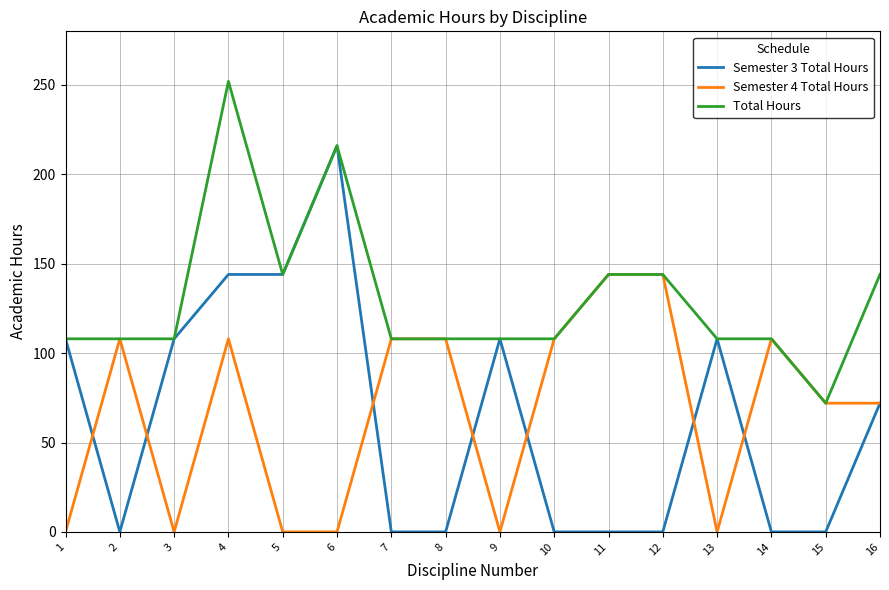

True or false: Semester 4 Total Hours has a value of 0 at 9.

True